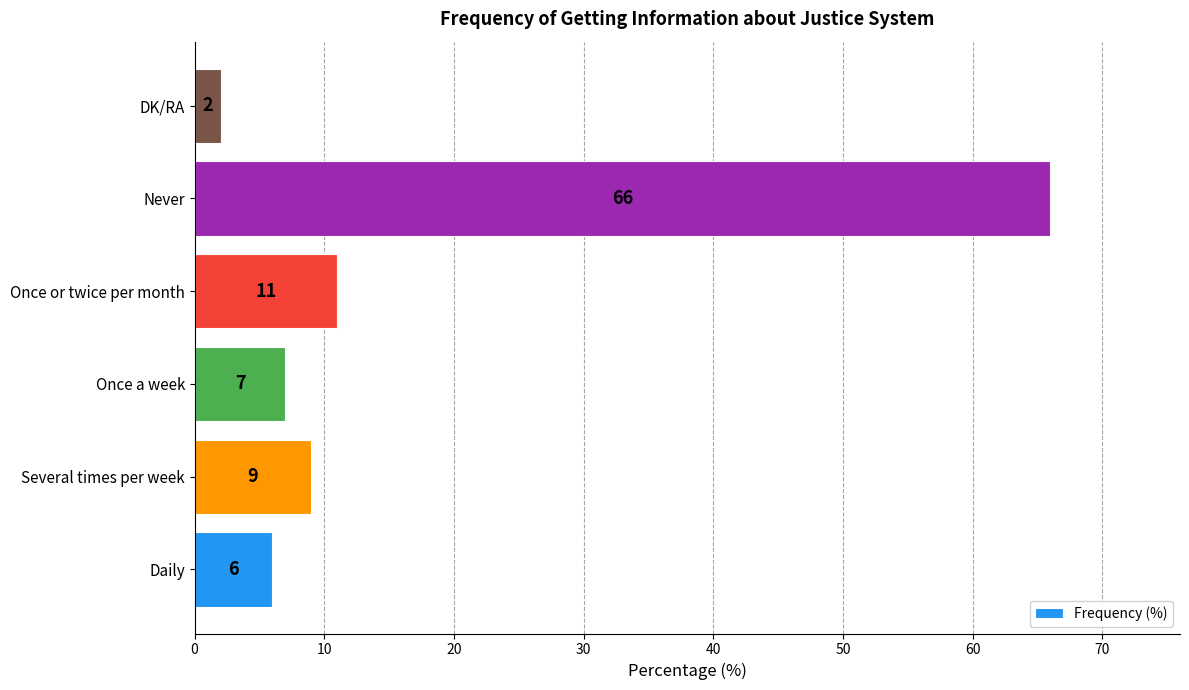

How many bars are there in total?

6